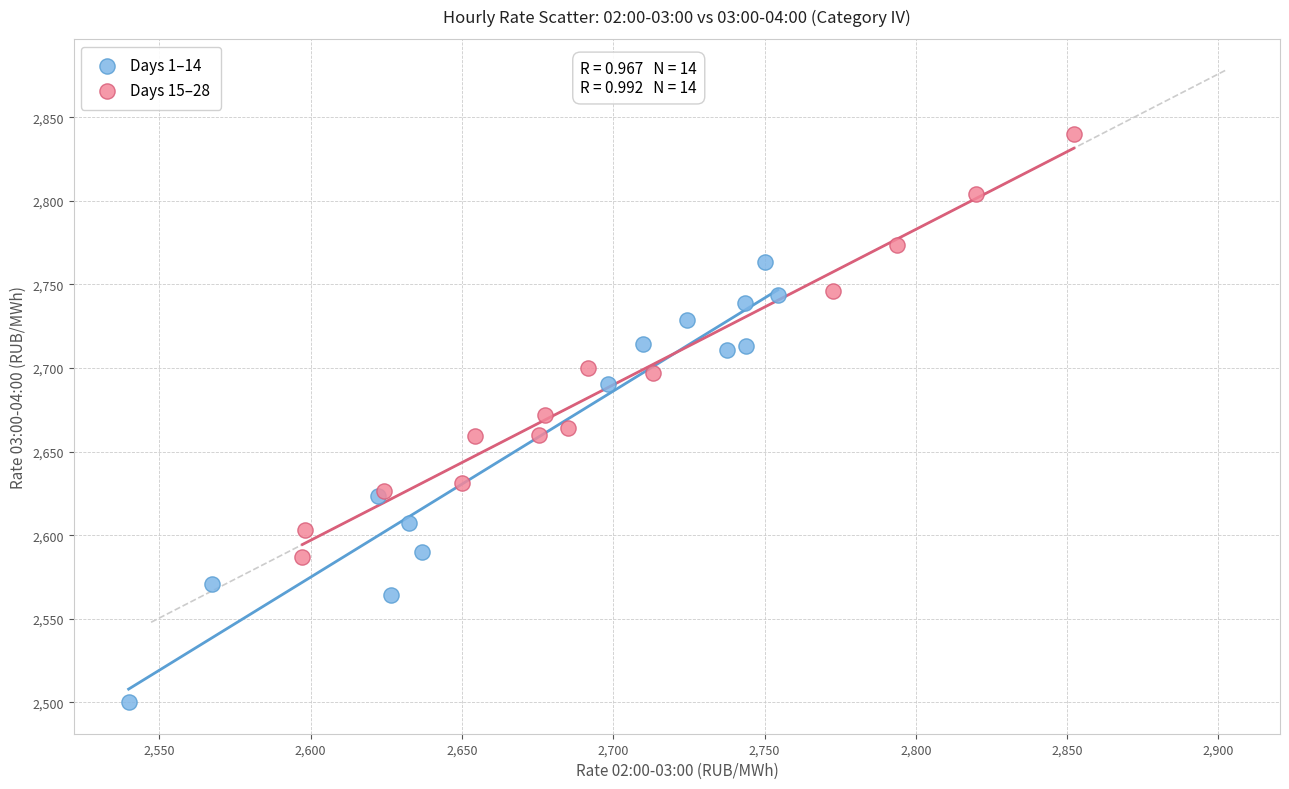

What are all the series names shown in the legend?

Days 1–14, Days 15–28